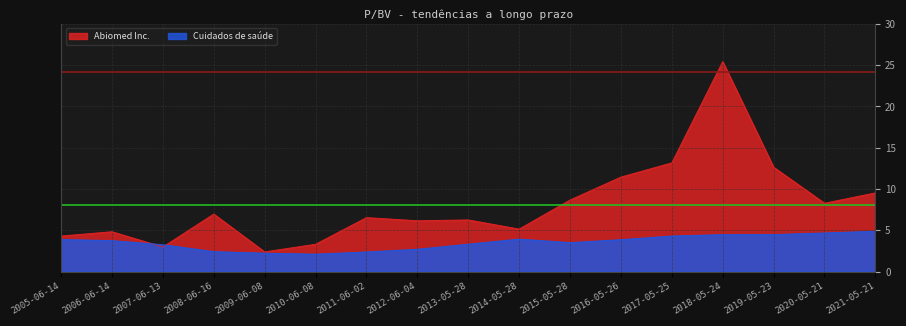

Rank the series by their maximum value, from highest to lowest.

Abiomed Inc., Cuidados de saúde